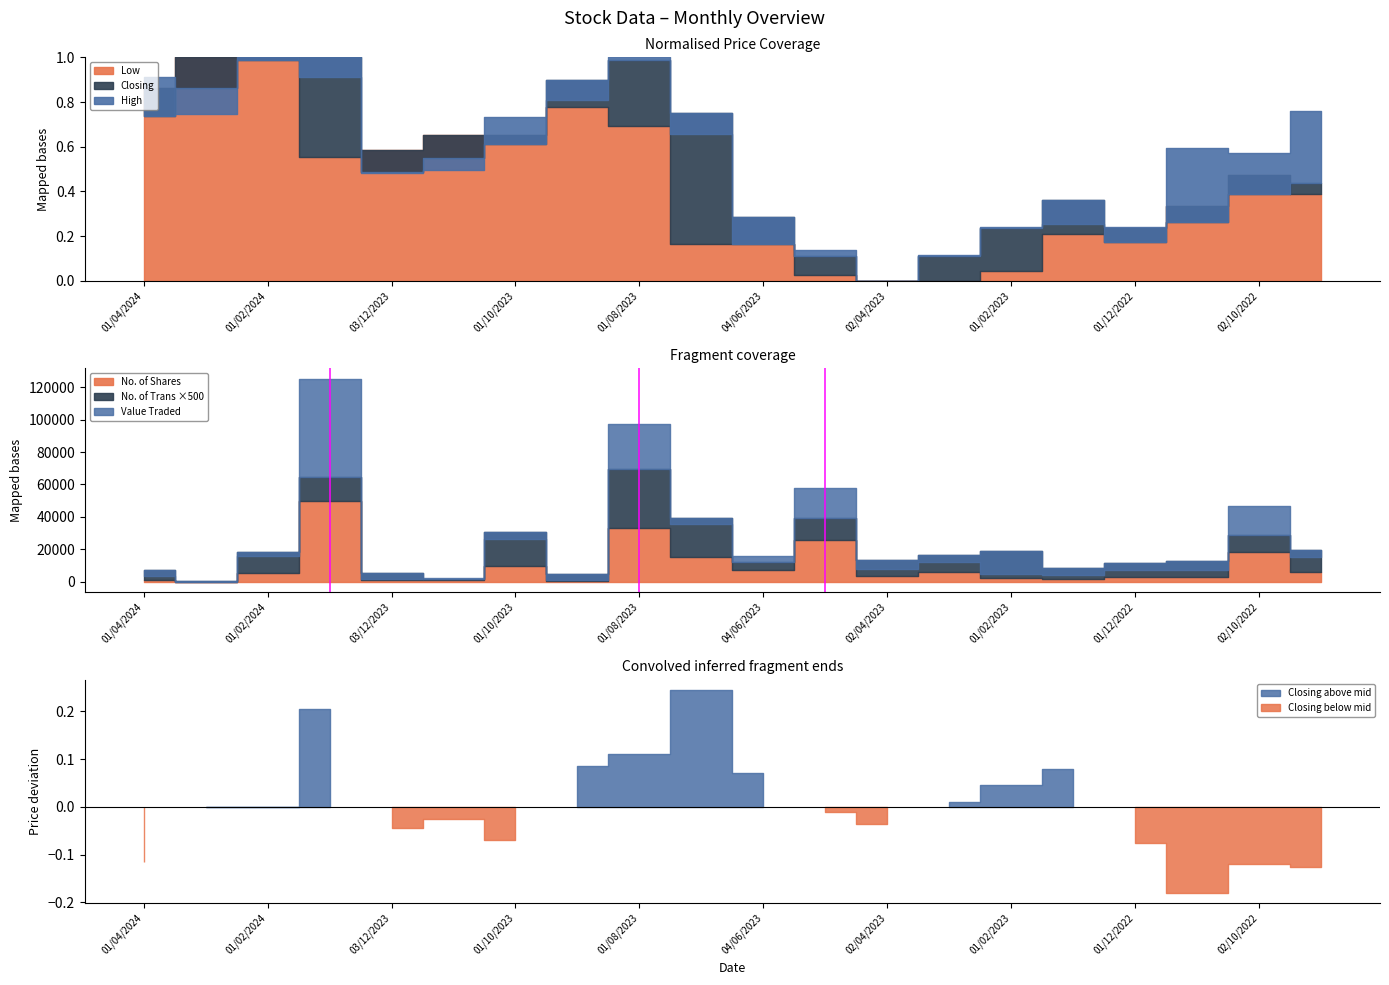

Rank the series by their maximum value, from lowest to highest.

Low, Closing, High